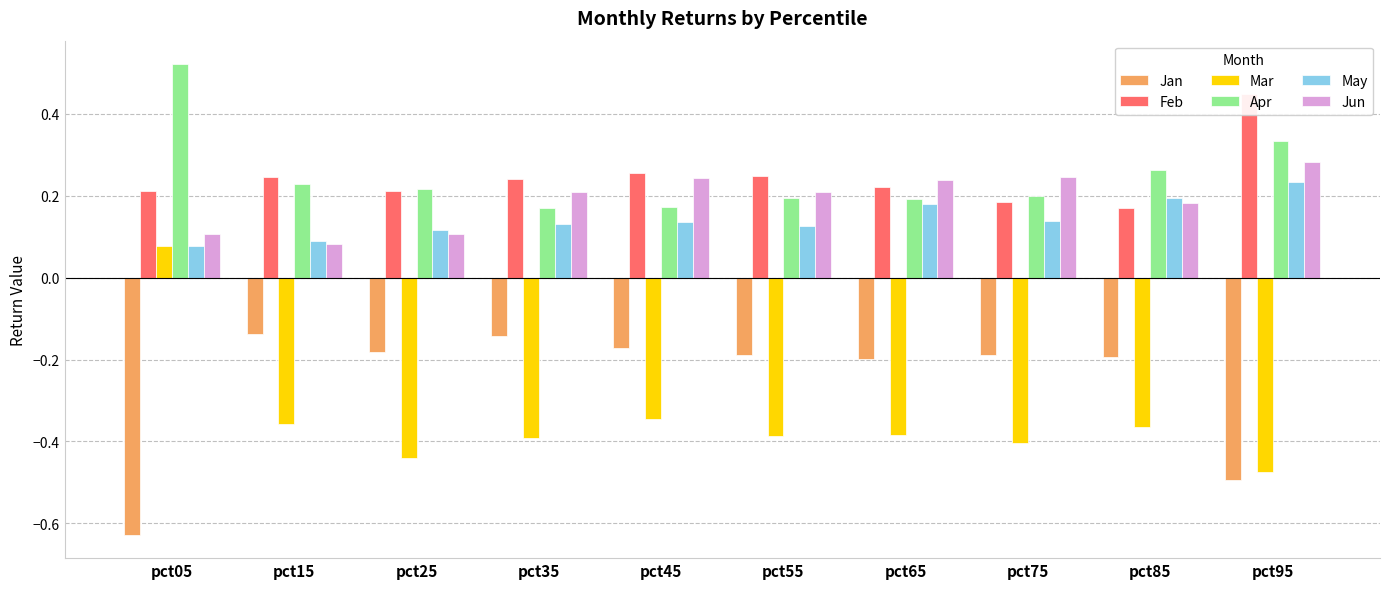

What is the minimum value for Jan?

-0.6